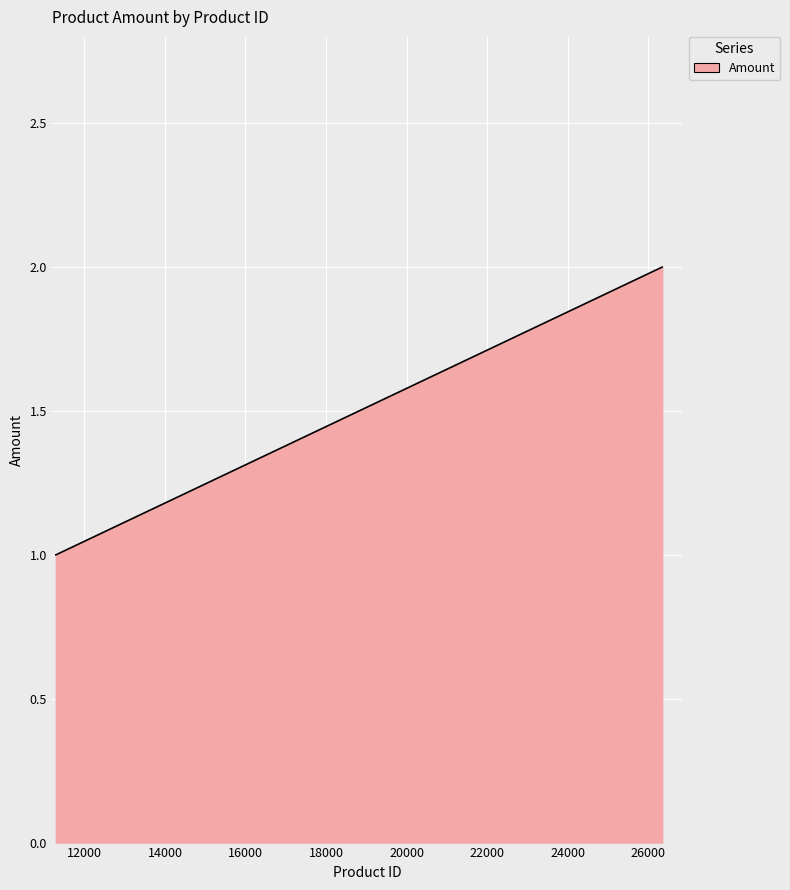

Reading left to right, what are all the values shown in this chart?

1	1	2